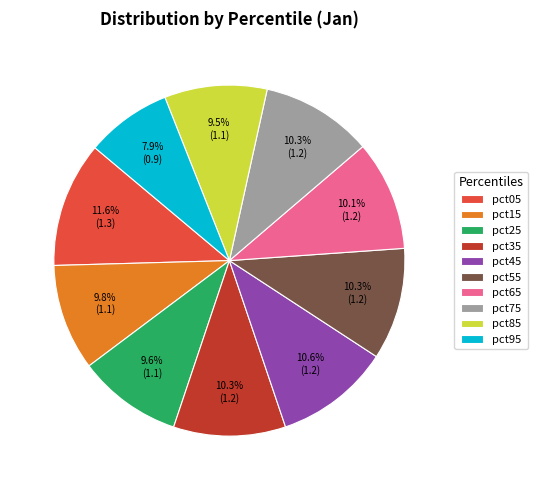

Combined, what portion of the pie is pct75 and pct35?

20.6%